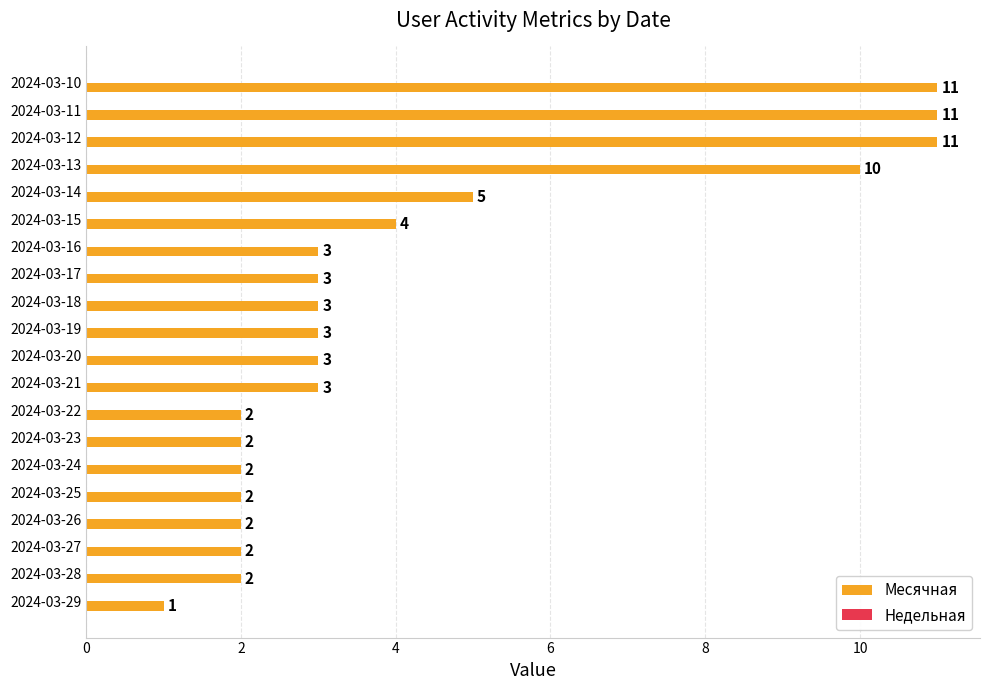

What value does the data have at 2024-03-18?

3